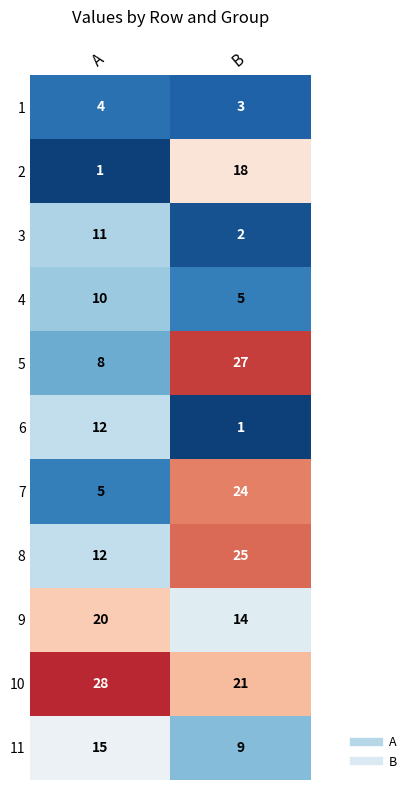

Which category has the lowest value in the 1 series?

B